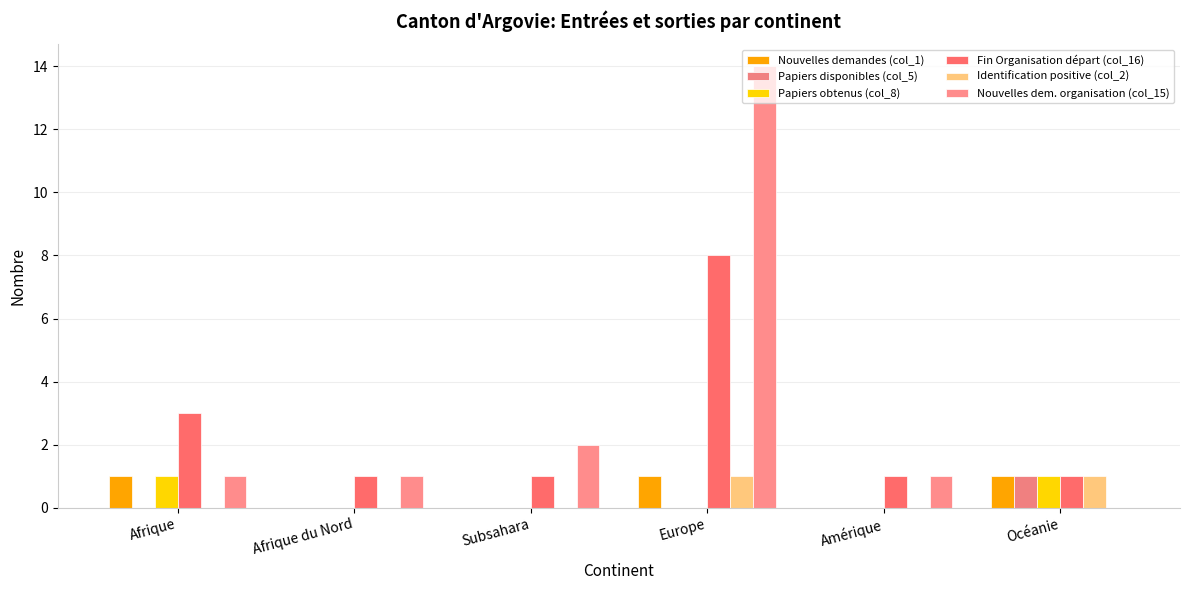

What is the difference between the highest and lowest values at Europe?

14